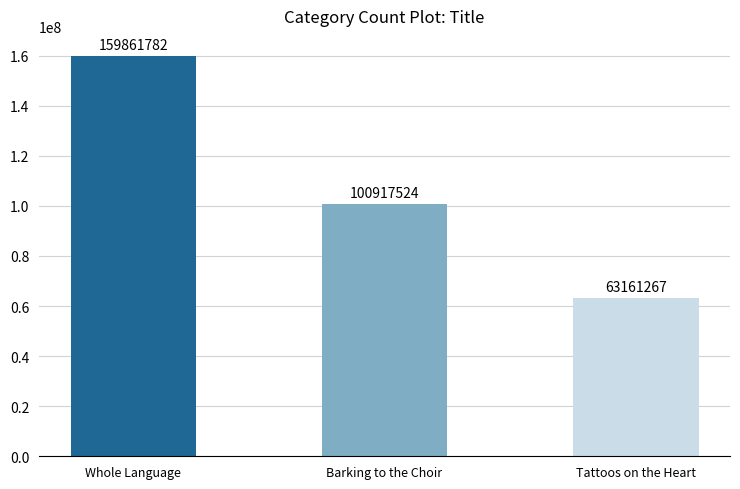

The chart shows a value of 63161267 at Tattoos on the Heart. True or false?

True